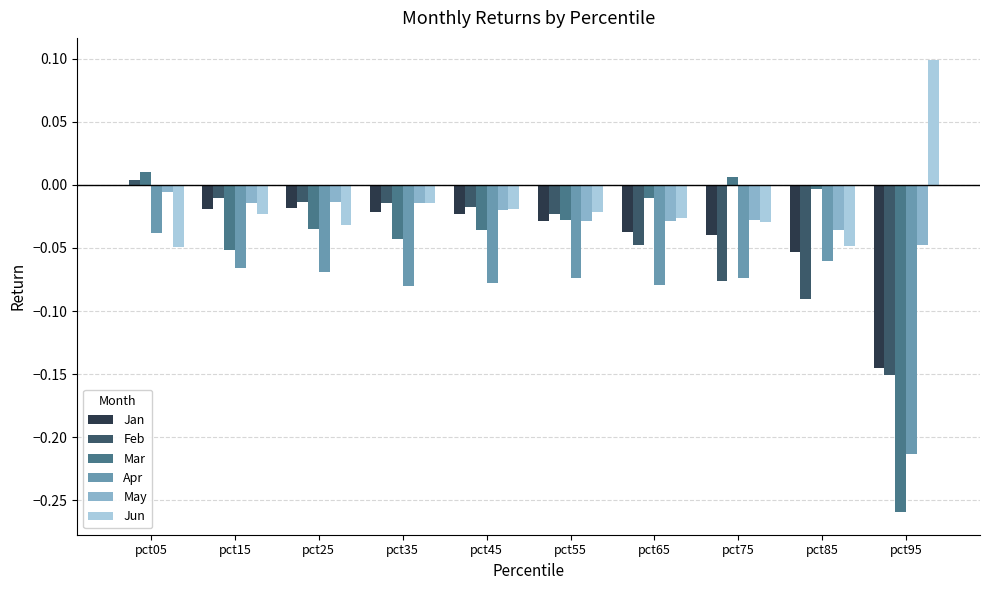

Where does the Jun series first go above 0?

pct95